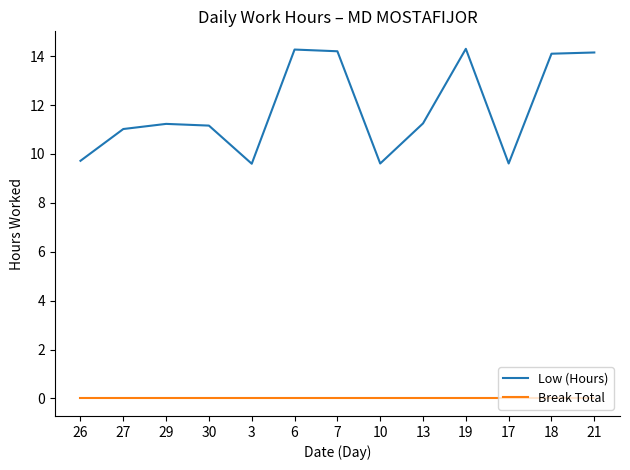

What position from the right is 10?

6